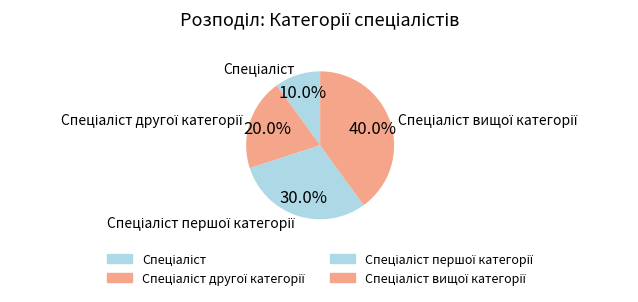

Is there any slice that represents more than half of the pie?

No